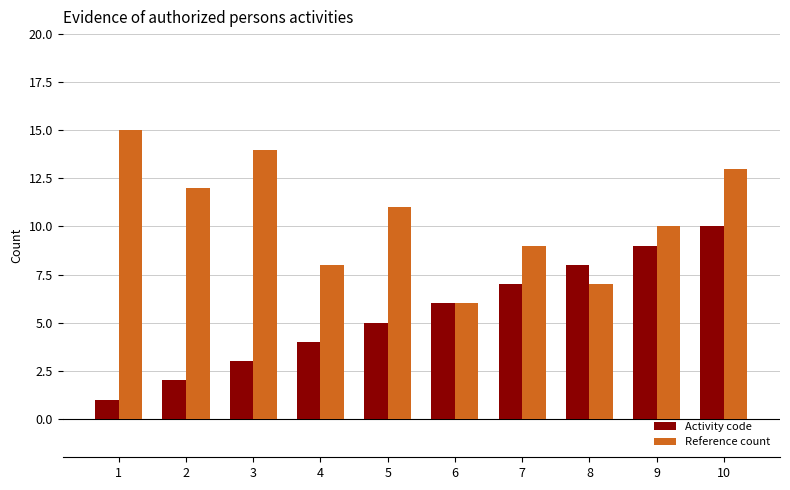

Between 2 and 5, which series saw the biggest shift?

Activity code